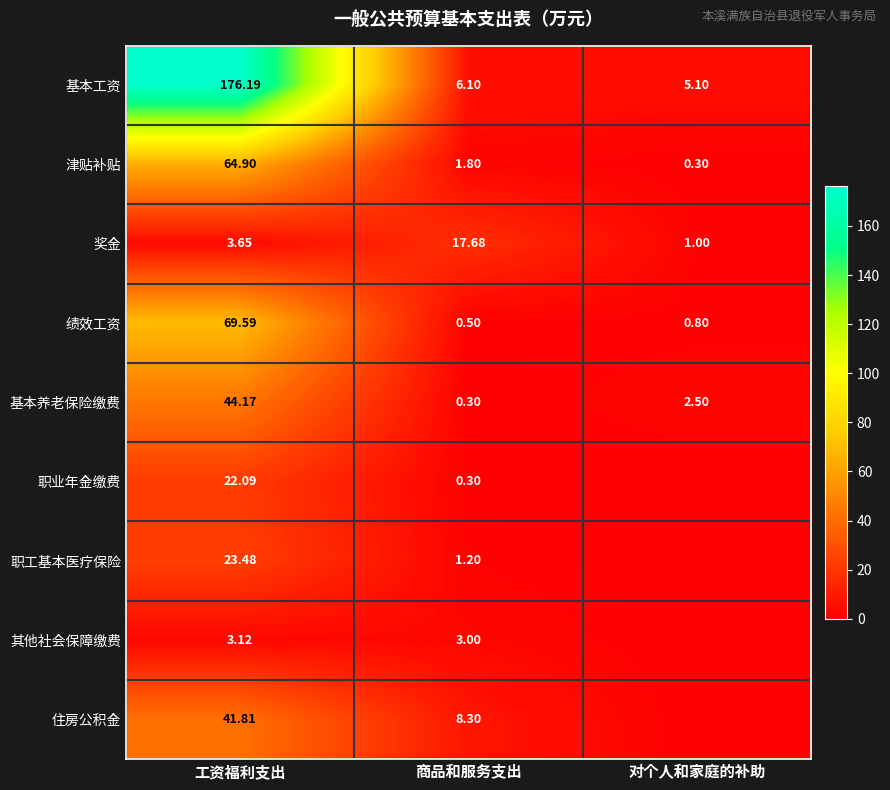

At how many categories does at least one series exceed 17?

2